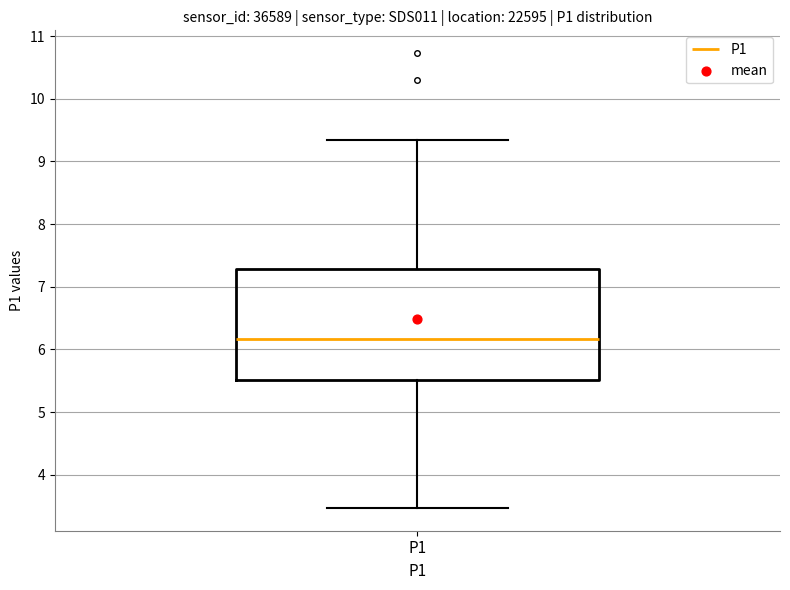

Where does the median line of the box for P1 sit on the y-axis? The values are not printed on the chart, so give them approximately, as read against the axis.

6.2